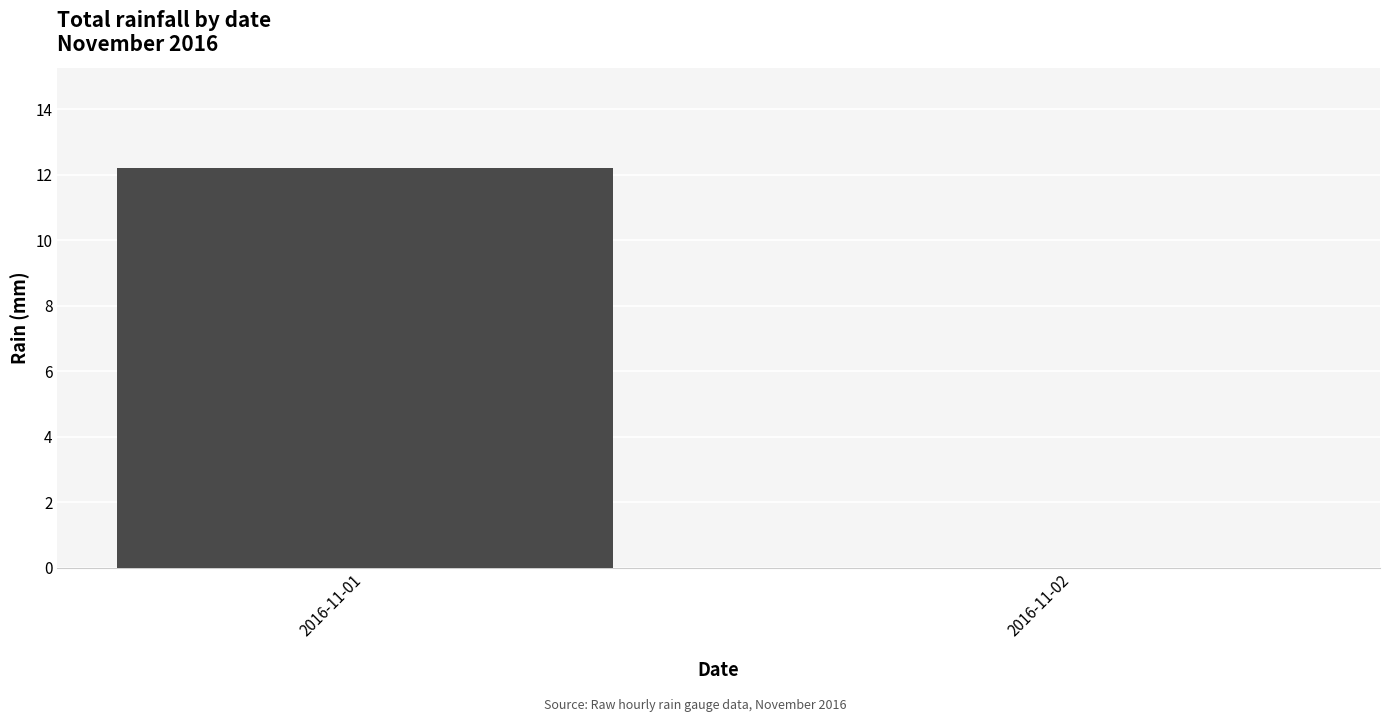

Reading left to right, list all the values displayed in this chart.

12.2	0.0